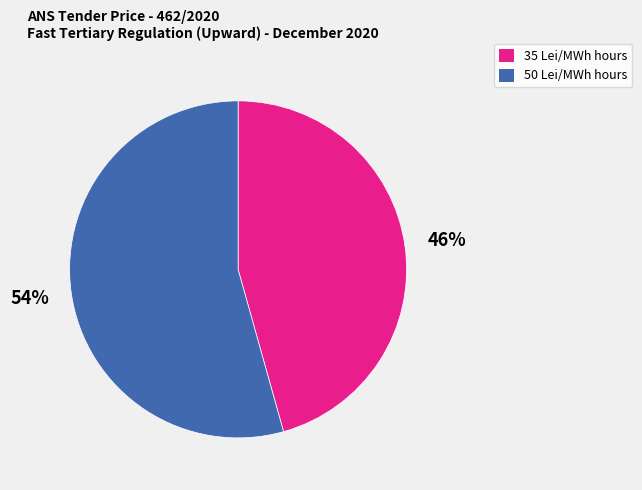

Between 35 Lei/MWh hours and 50 Lei/MWh hours, which is larger?

50 Lei/MWh hours